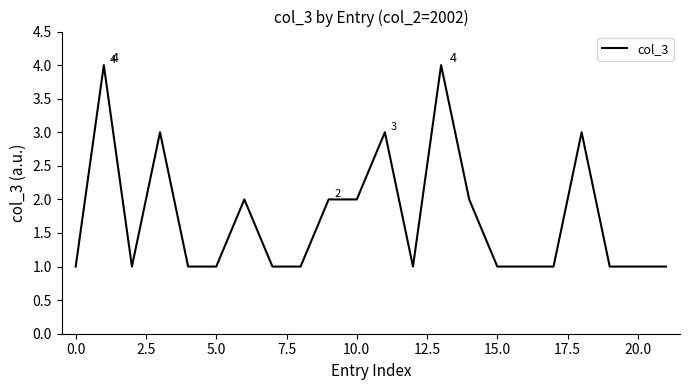

What is the greatest value displayed?

4